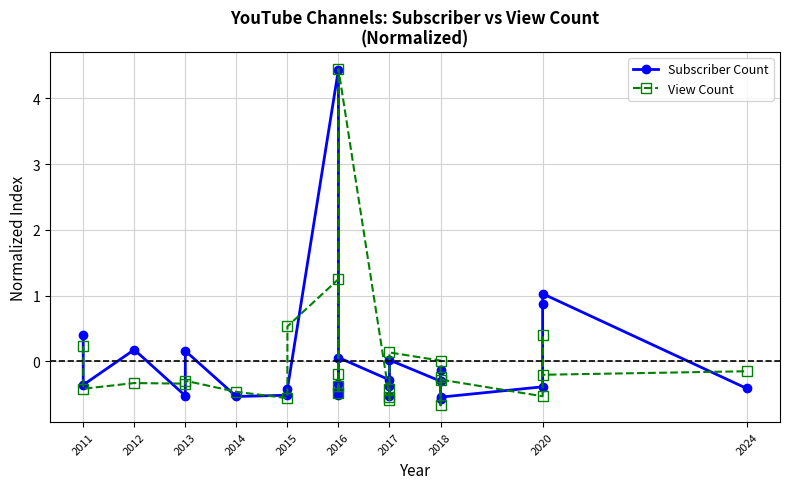

True or false: View Count has more than 0 interior local peaks.

True